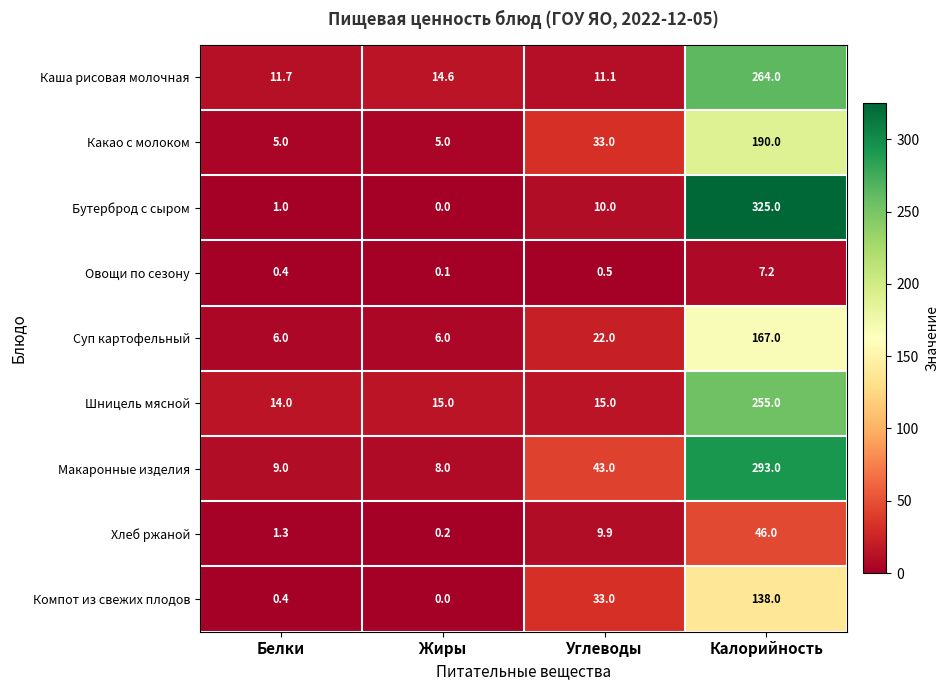

True or false: Каша рисовая молочная has a value of 11.7 at Белки.

True